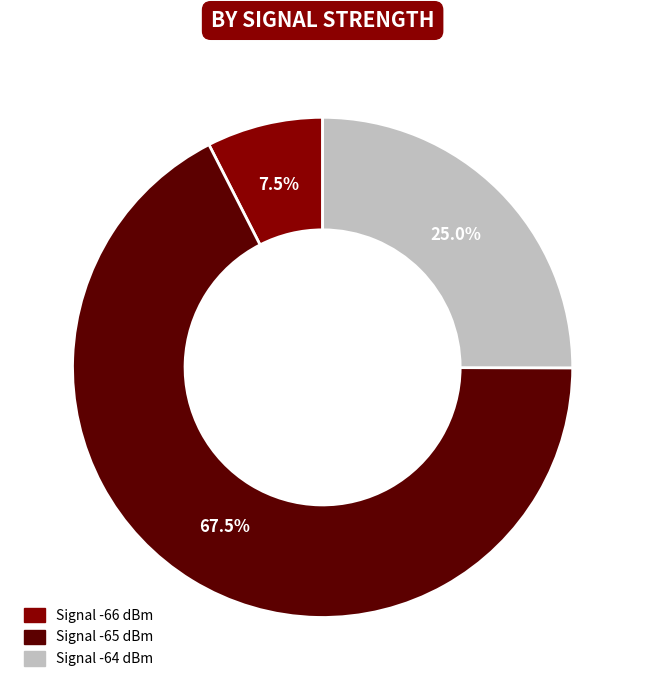

Does any single category account for the majority?

Yes